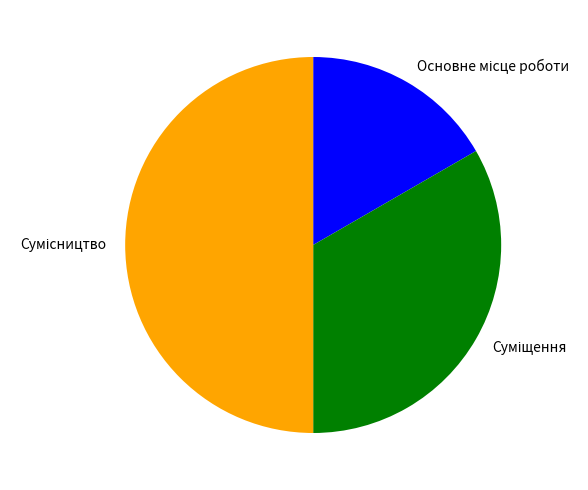

How many slices are in this pie chart?

3